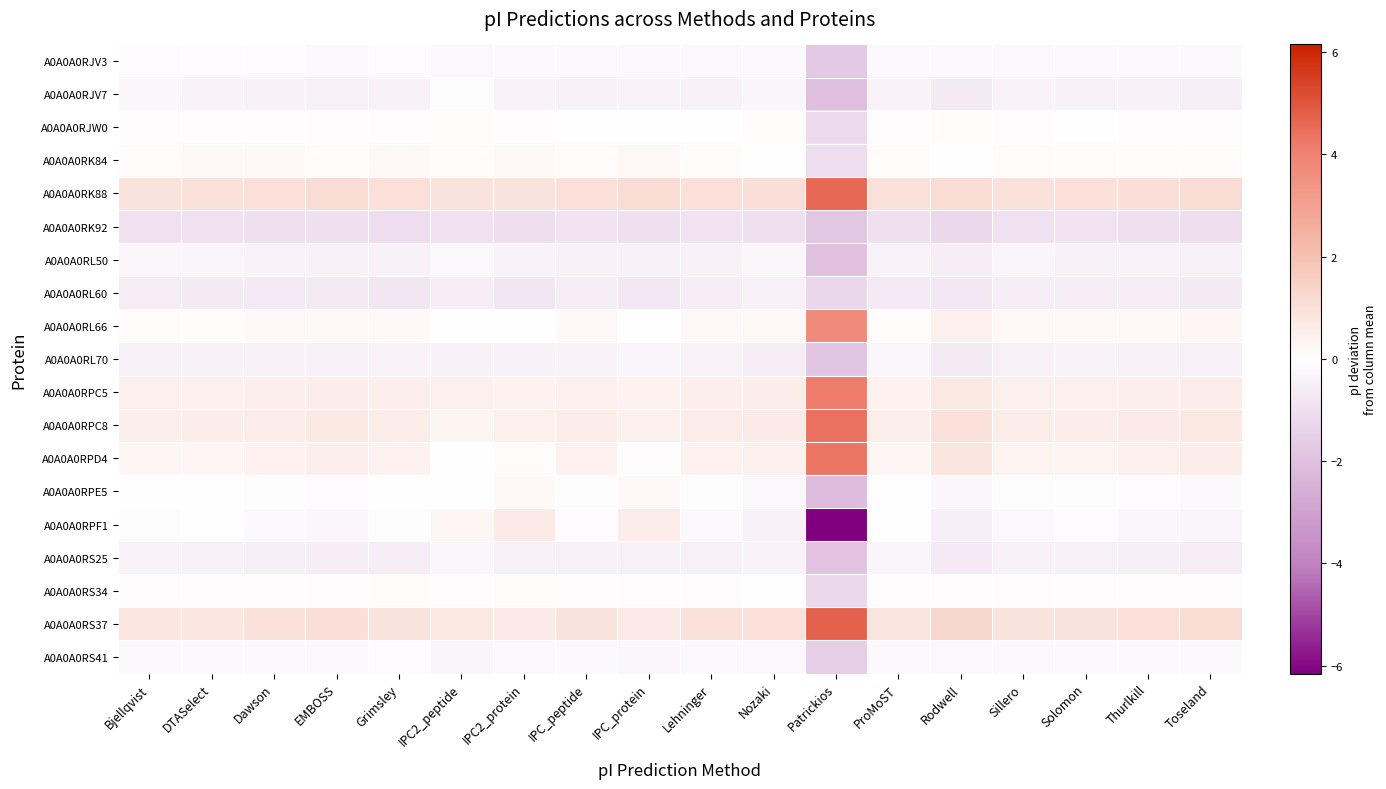

What is the difference between the highest and lowest values at Lehninger?

1.9